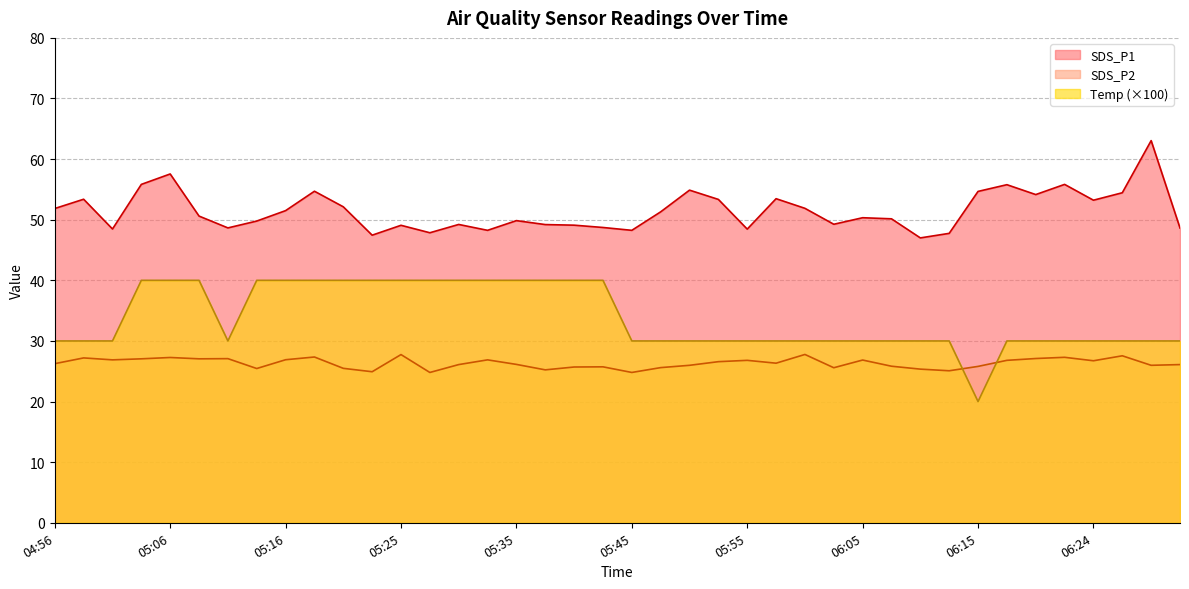

What is the average value of the SDS_P1 series?

51.5